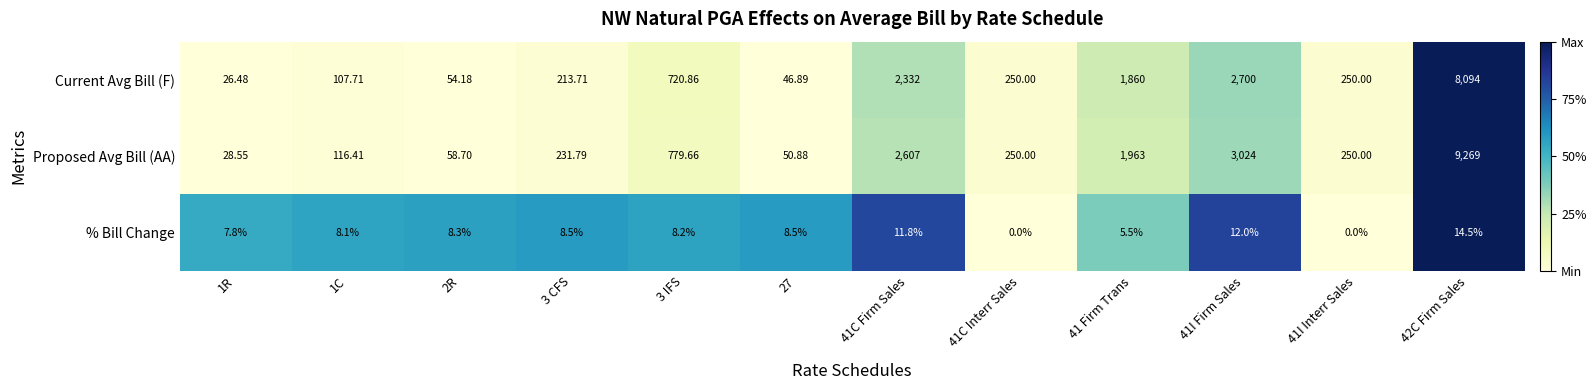

Which series changed the most between 41C Firm Sales and 41C Interr Sales?

Proposed Avg Bill (AA)